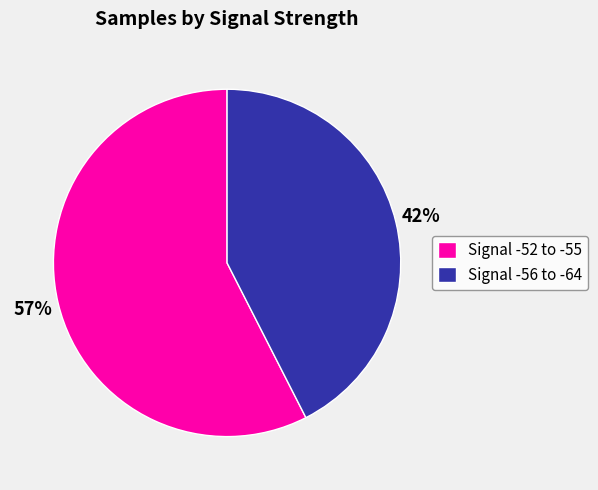

Combined, do Signal -56 to -64 and Signal -52 to -55 account for over 50%?

Yes